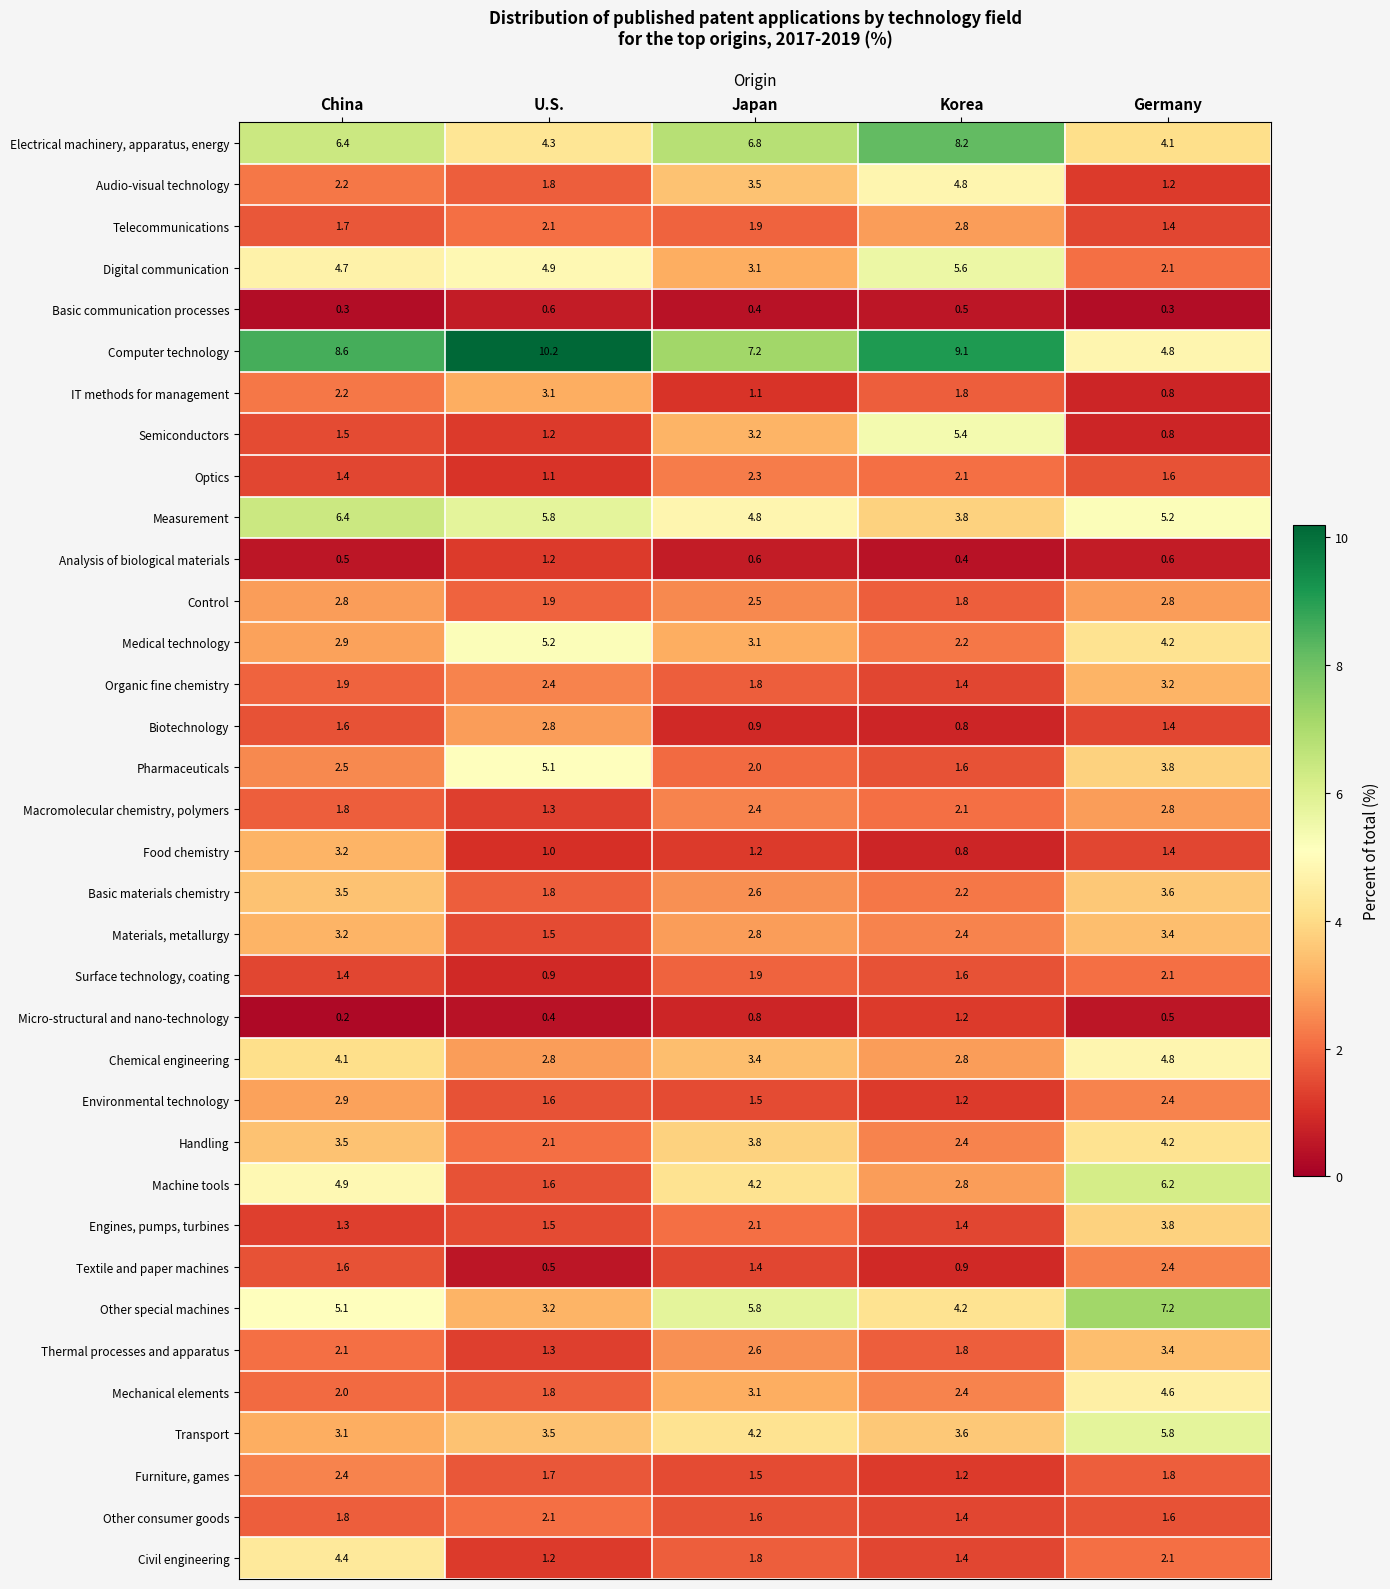

Is it true that Environmental technology equals 1.2 at Korea?

True